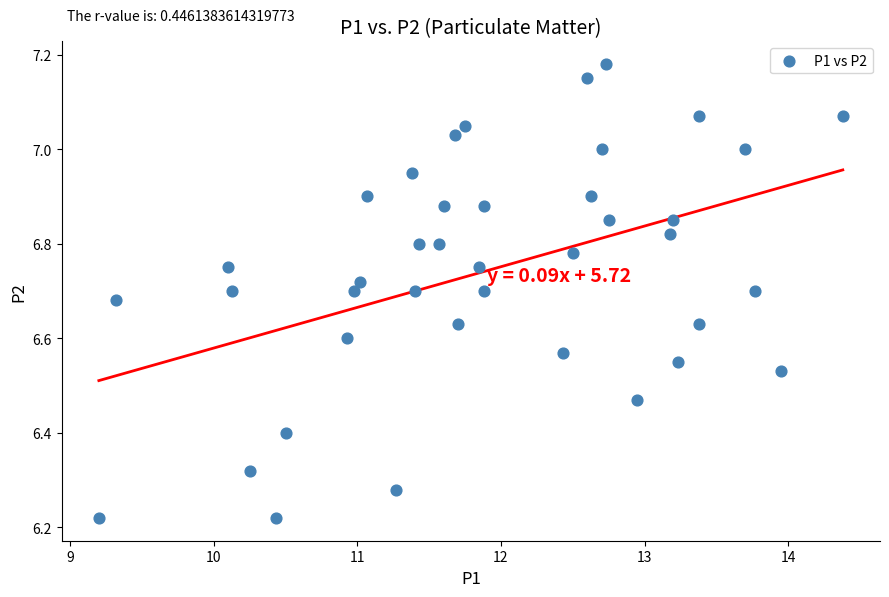

What is the range of X values (max minus min)?

5.2